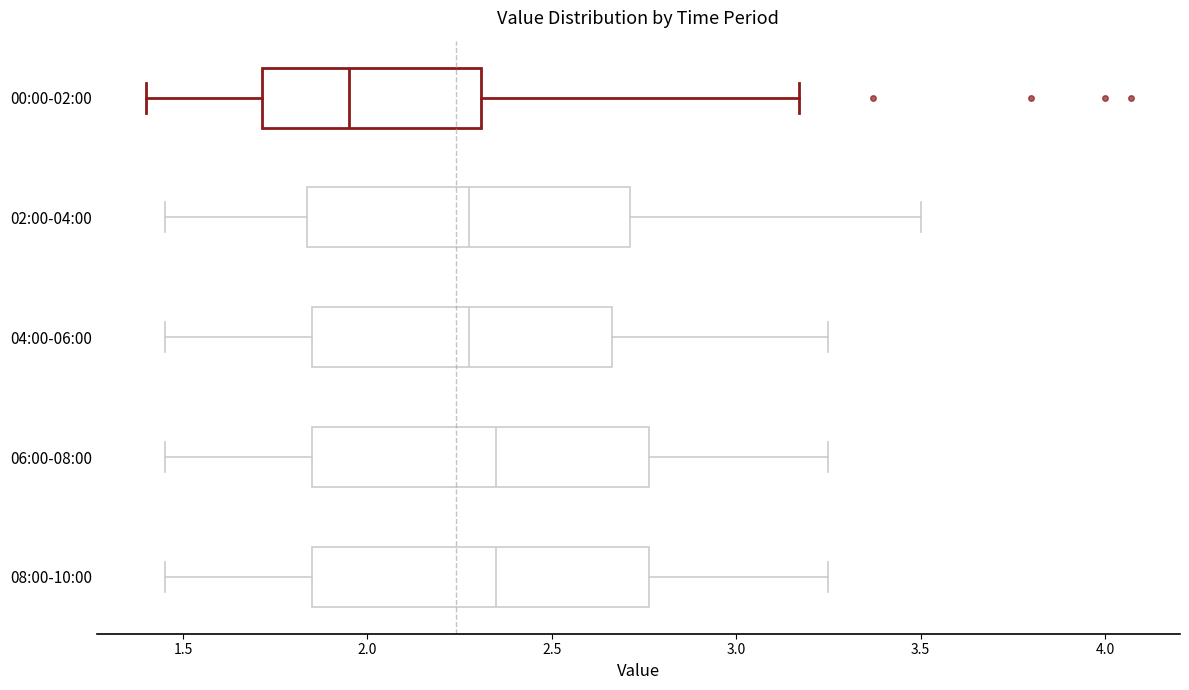

Reading bottom to top, read every box against the x-axis: the position of its median line, the range the box covers, and the ends of its whiskers. The values are not printed on the chart, so give them approximately, as read against the axis.

08:00-10:00: median 2.35, box 1.85 to 2.75, whiskers 1.45 to 3.25
06:00-08:00: median 2.35, box 1.85 to 2.75, whiskers 1.45 to 3.25
04:00-06:00: median 2.30, box 1.85 to 2.65, whiskers 1.45 to 3.25
02:00-04:00: median 2.30, box 1.85 to 2.70, whiskers 1.45 to 3.50
00:00-02:00: median 1.95, box 1.70 to 2.30, whiskers 1.40 to 3.15